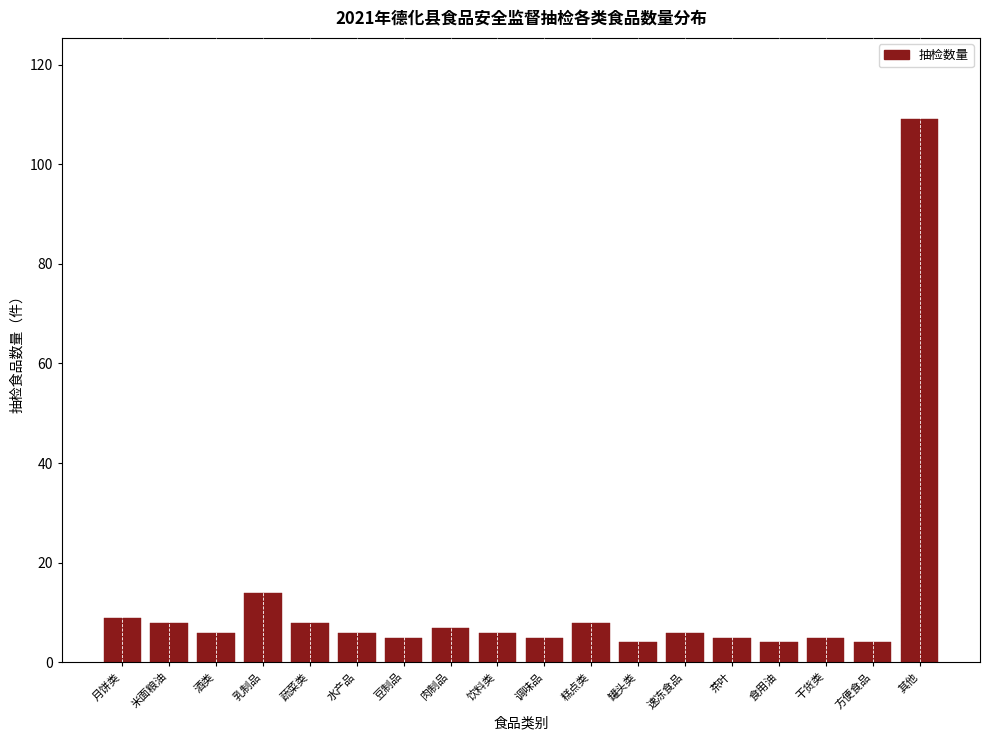

Reading right to left, transcribe all the data shown in this chart.

其他=109	方便食品=4	干货类=5	食用油=4	茶叶=5	速冻食品=6	罐头类=4	糕点类=8	调味品=5	饮料类=6	肉制品=7	豆制品=5	水产品=6	蔬菜类=8	乳制品=14	酒类=6	米面粮油=8	月饼类=9